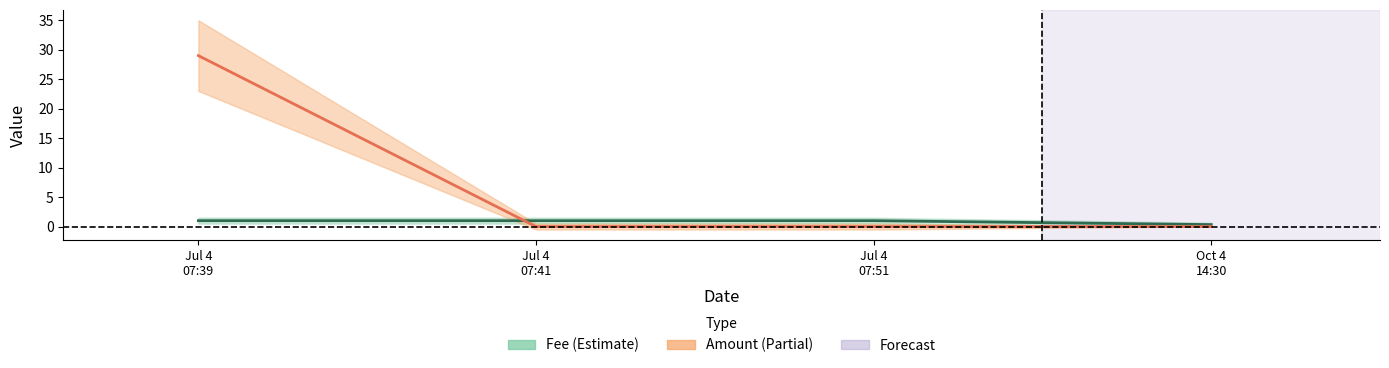

What is the value of the Fee point at the 4th from the left?

0.3